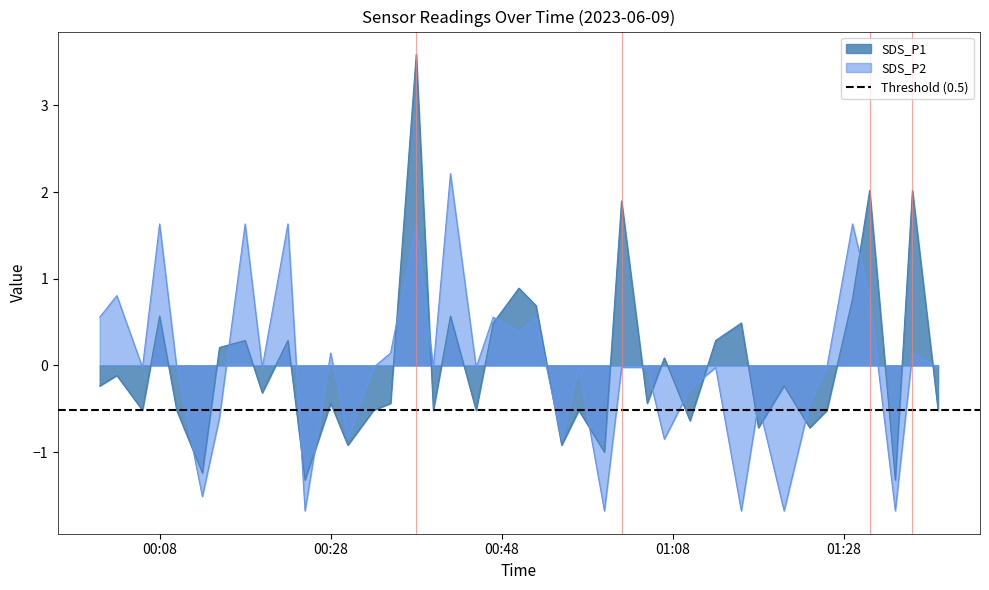

At which category is the sum across all series the highest?

2023/06/09 00:38